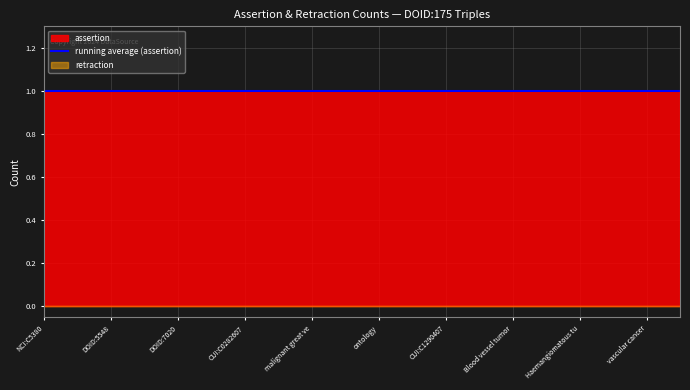

What is the total value across all series at DOID:175_hasExactSynonym_malignant great vessel tumor?

1